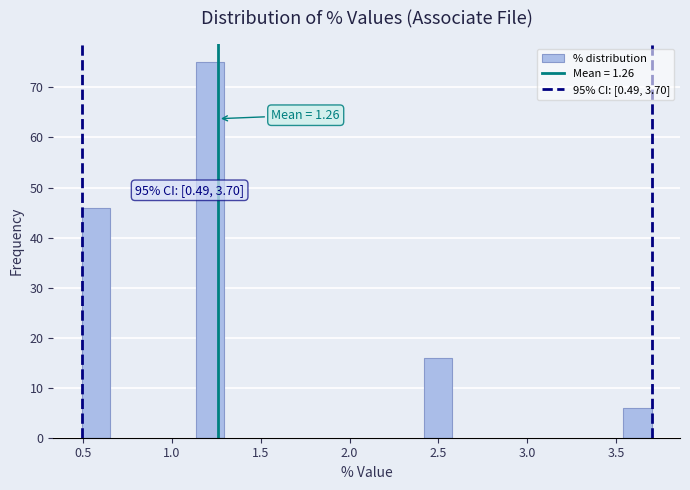

Read against the x-axis, roughly where is the centre of the tallest bar?

1.20